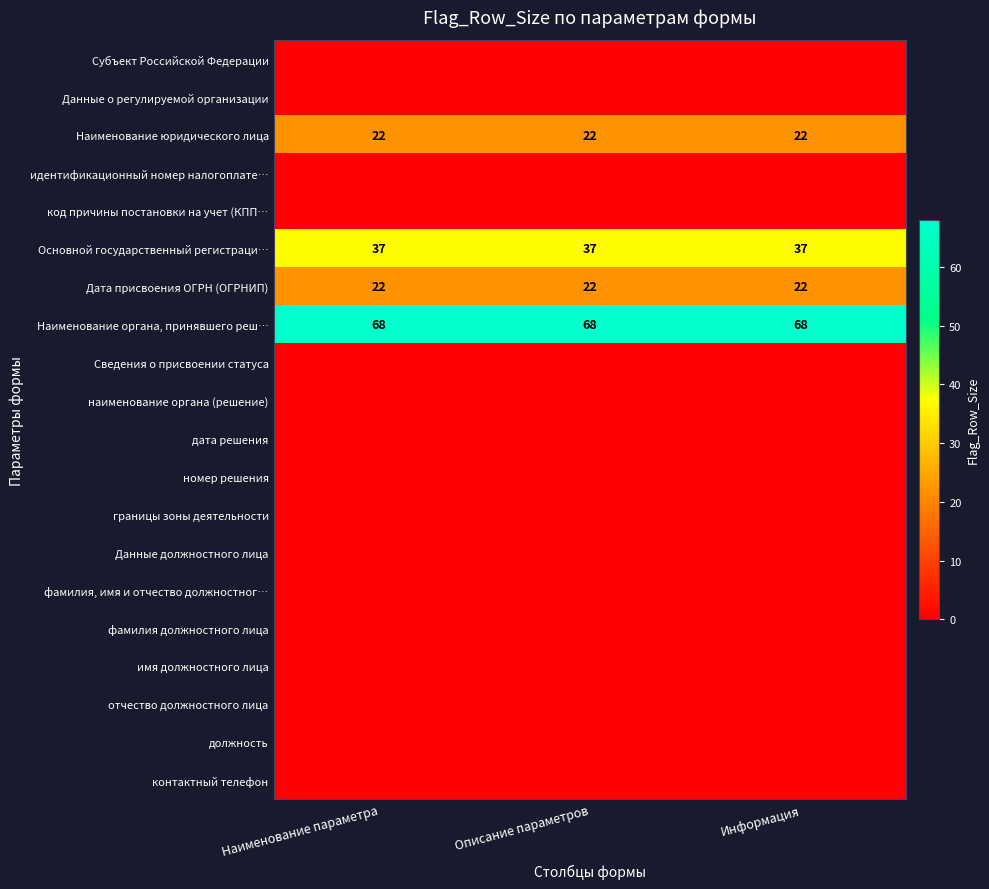

What is the total value across all series at Описание параметров?

149